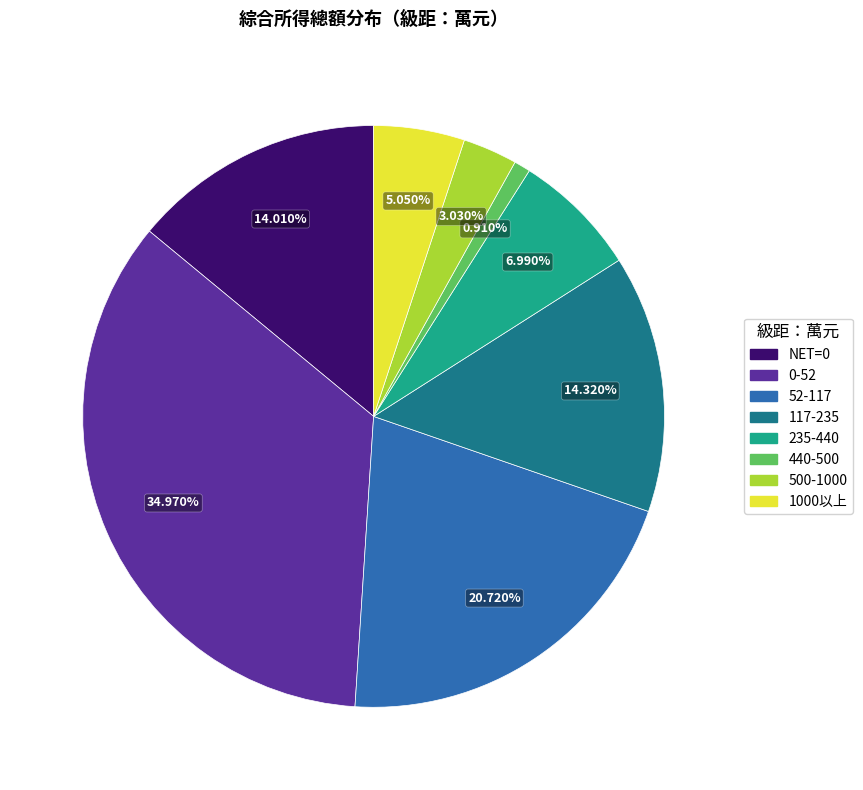

What is the largest slice in the pie chart?

0-52